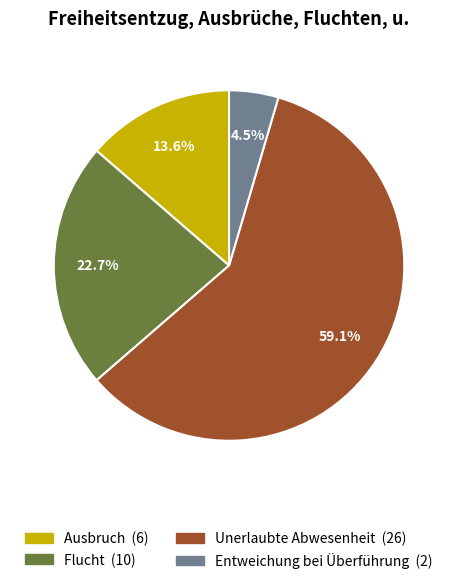

Which has a higher value, Entweichung bei Überführung or Flucht?

Flucht